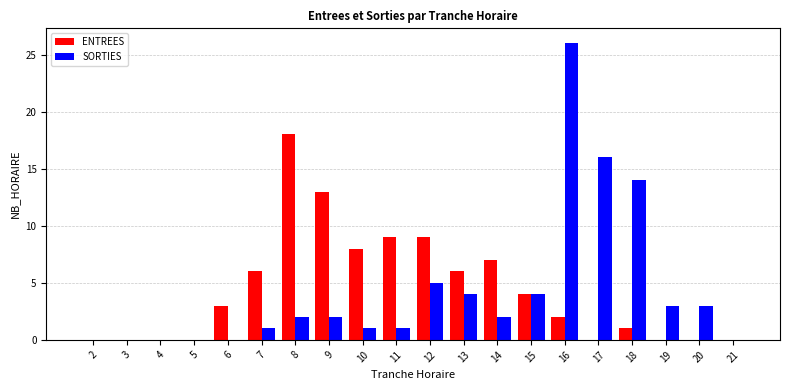

Reading left to right, extract all data points from this chart.

ENTREES: 0	0	0	0	3	6	18	13	8	9	9	6	7	4	2	0	1	0	0	0
SORTIES: 0	0	0	0	0	1	2	2	1	1	5	4	2	4	26	16	14	3	3	0